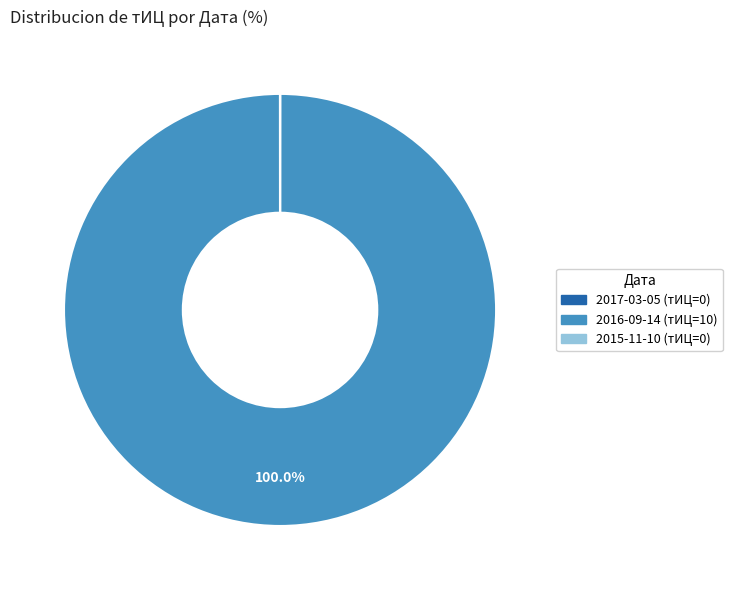

Which category has the biggest portion of the pie?

2016-09-14